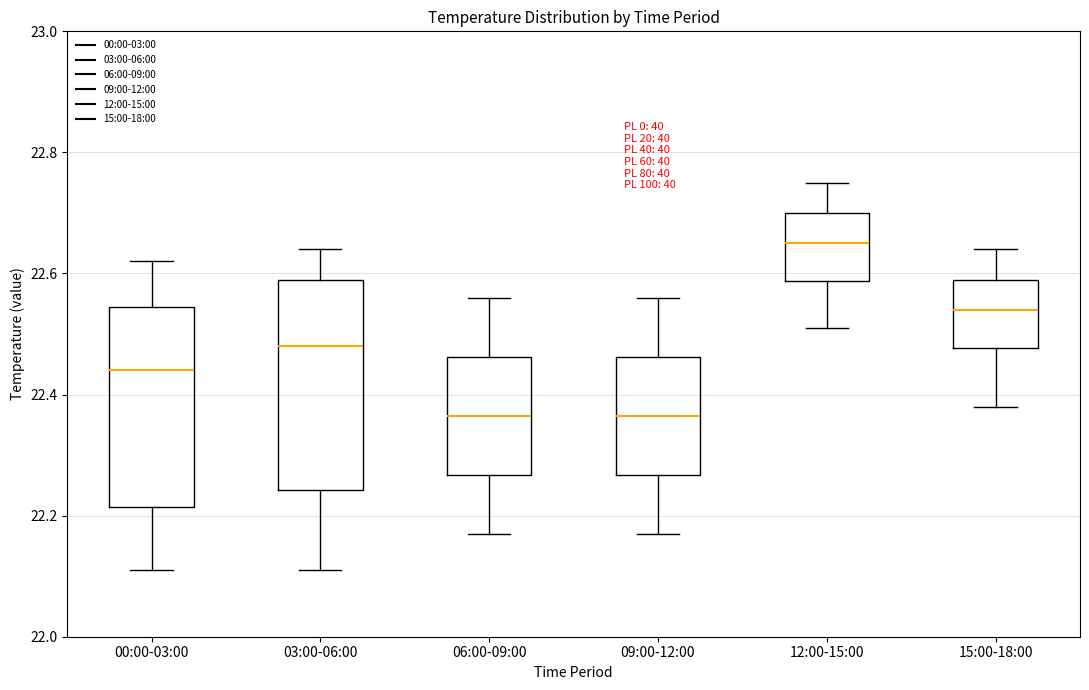

Where is the upper edge of the box for 06:00-09:00 on the y-axis? The values are not printed on the chart, so give them approximately, as read against the axis.

22.46